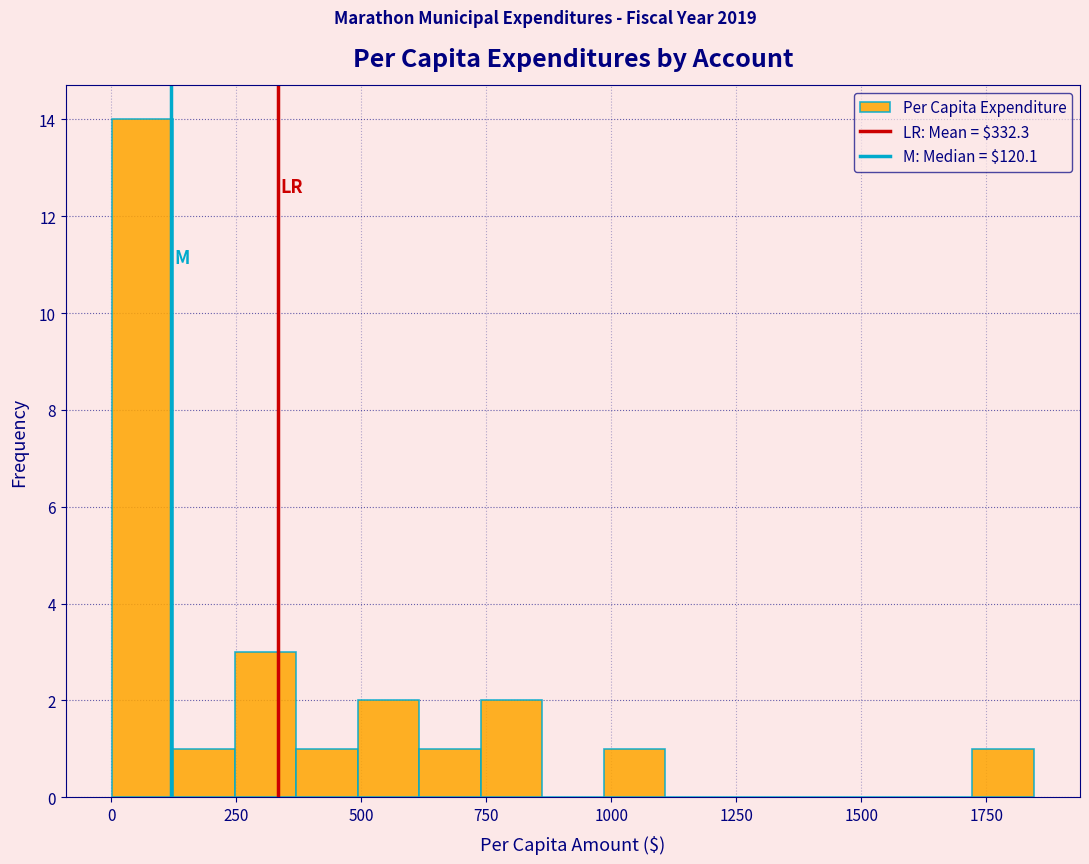

Around what value on the x-axis is the tallest bar? Give the approximate position of its centre, as read against the axis.

50